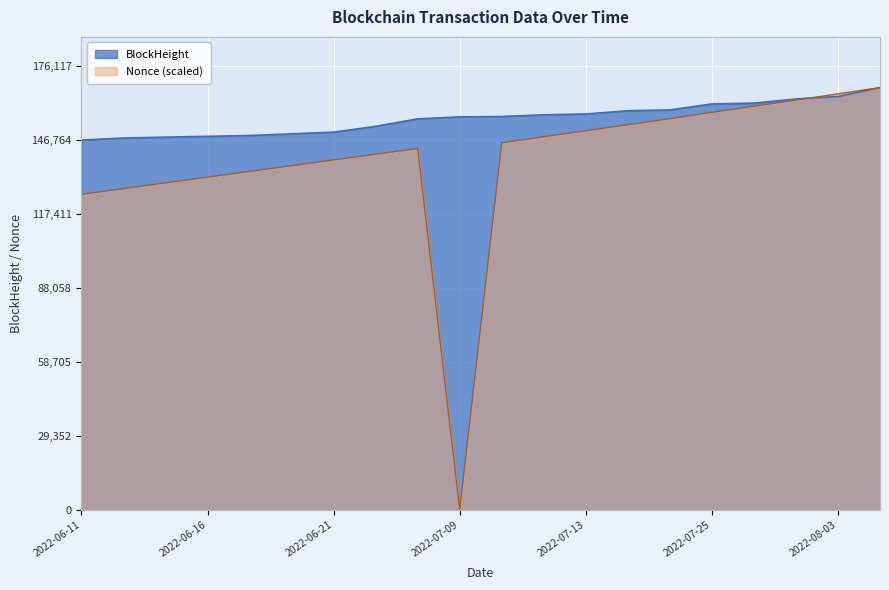

Where is the first local minimum for Nonce?

2022-07-09